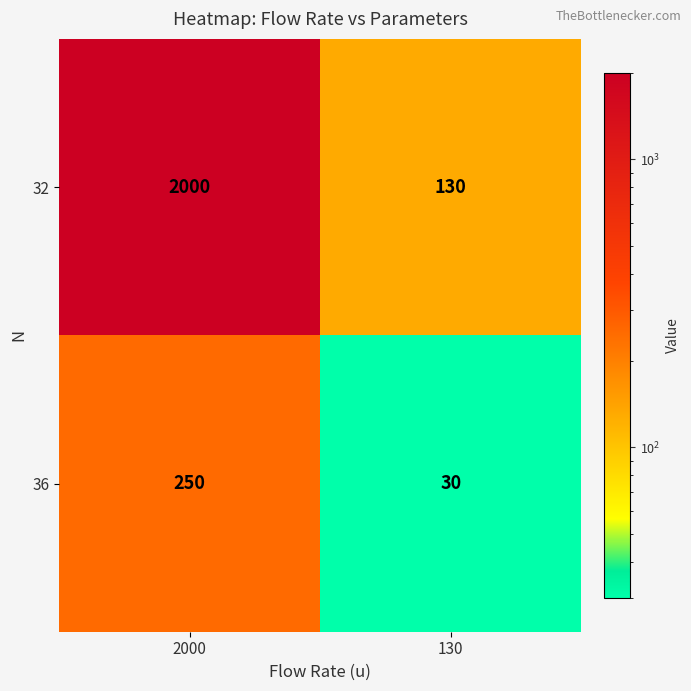

Reading right to left, what are all the values shown in this chart?

32: 130=130	2000=2000
36: 130=30	2000=250